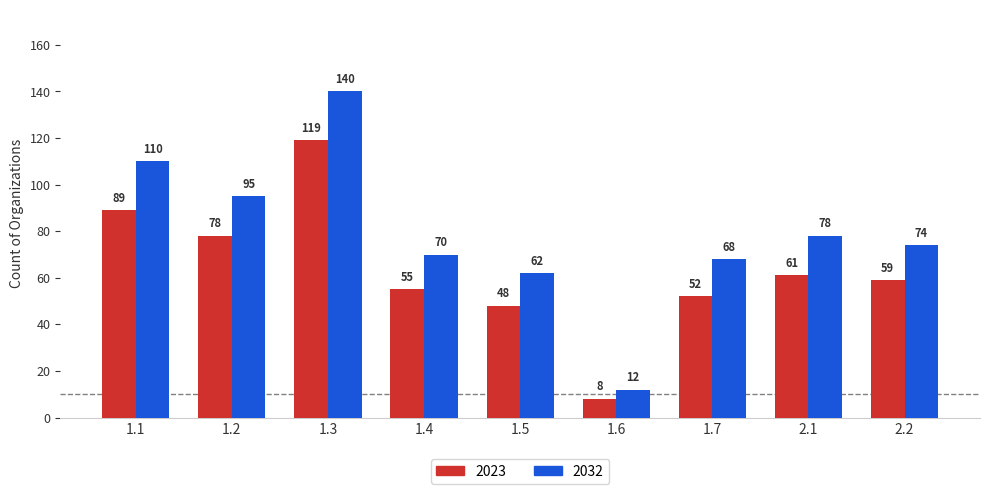

How many values in the 2032 series are below 74?

4